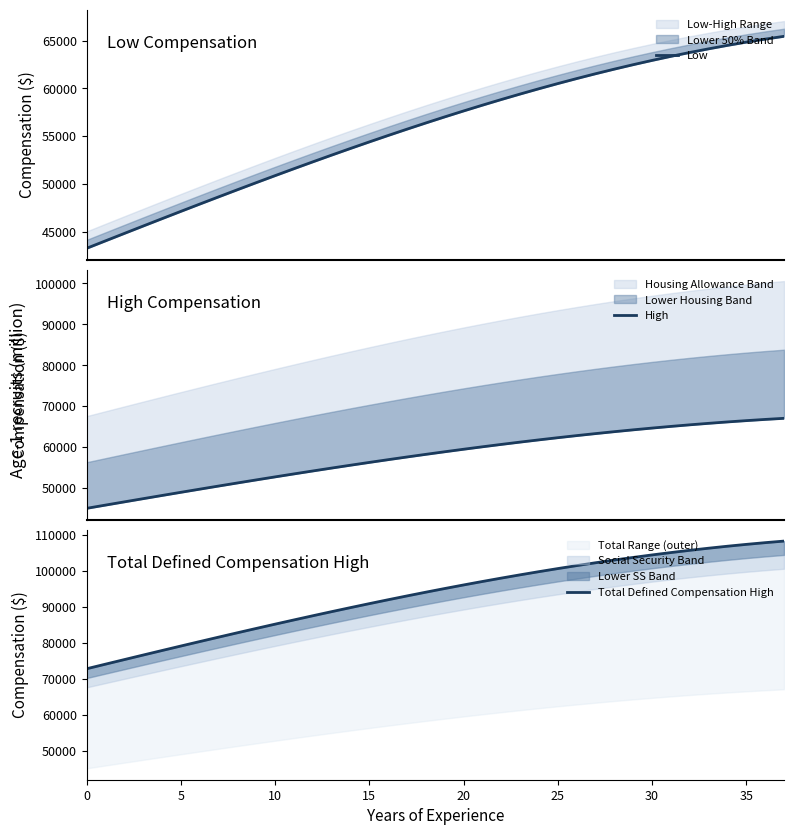

Which series has the largest total across all categories?

Total Defined Compensation High